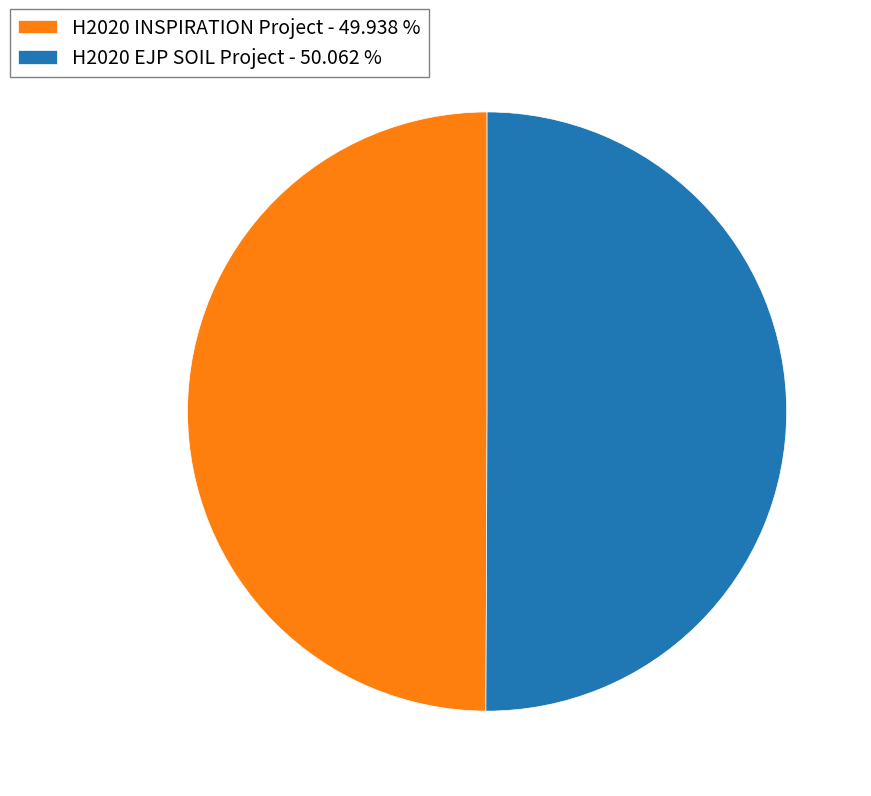

Is the sum of H2020 EJP SOIL Project - 50.062 % and H2020 INSPIRATION Project - 49.938 % greater than half?

Yes